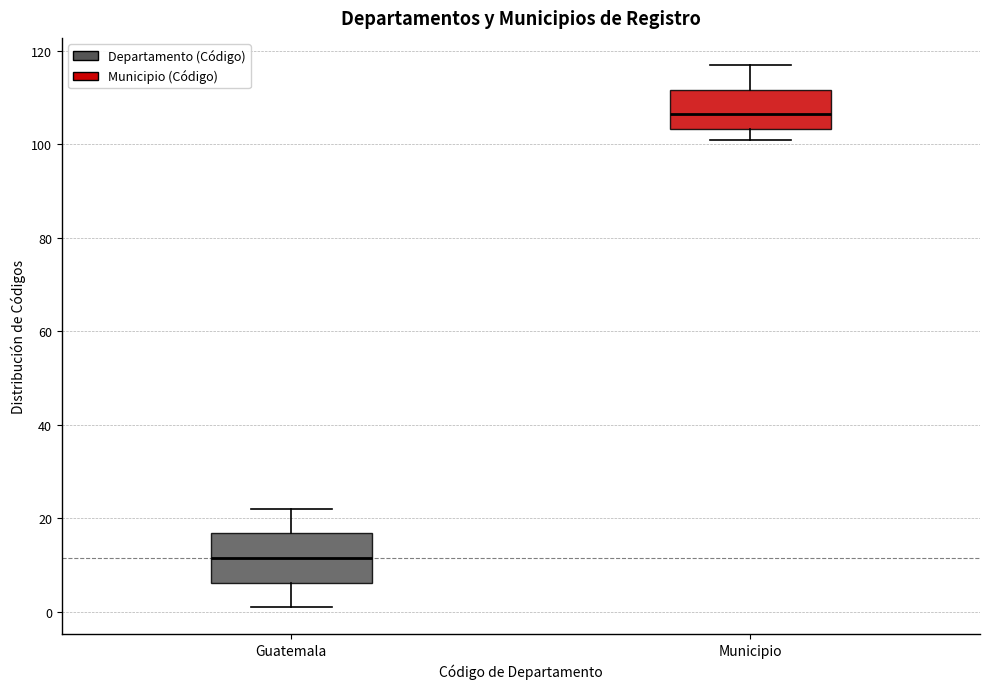

Reading left to right, transcribe this box plot: for each box, give where its median line is, the range the box spans, and where its two whiskers end, as read against the y-axis. The values are not printed on the chart, so give them approximately, as read against the axis.

Guatemala: median 12, box 6 to 16, whiskers 2 to 22
Municipio: median 106, box 104 to 112, whiskers 102 to 118